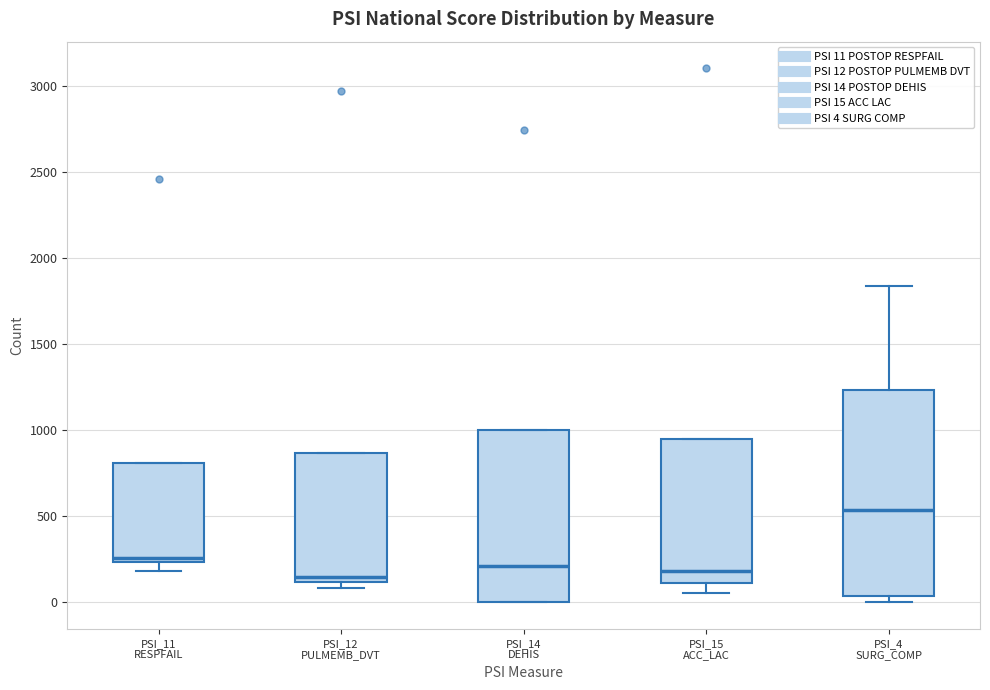

Which box has the highest median line?

PSI_4 SURG_COMP